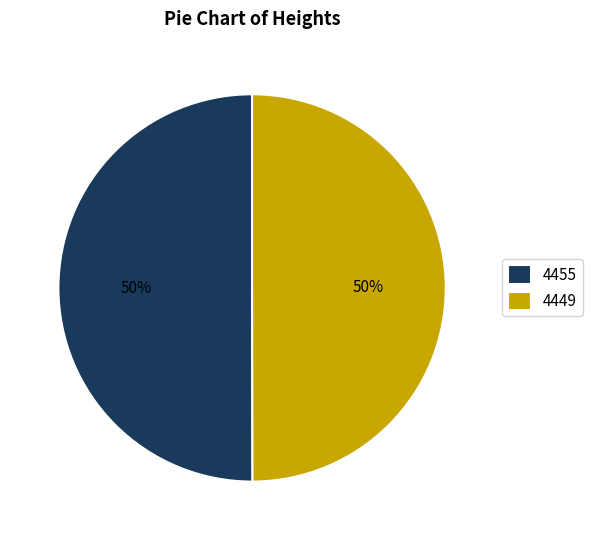

How many slices are in this pie chart?

2